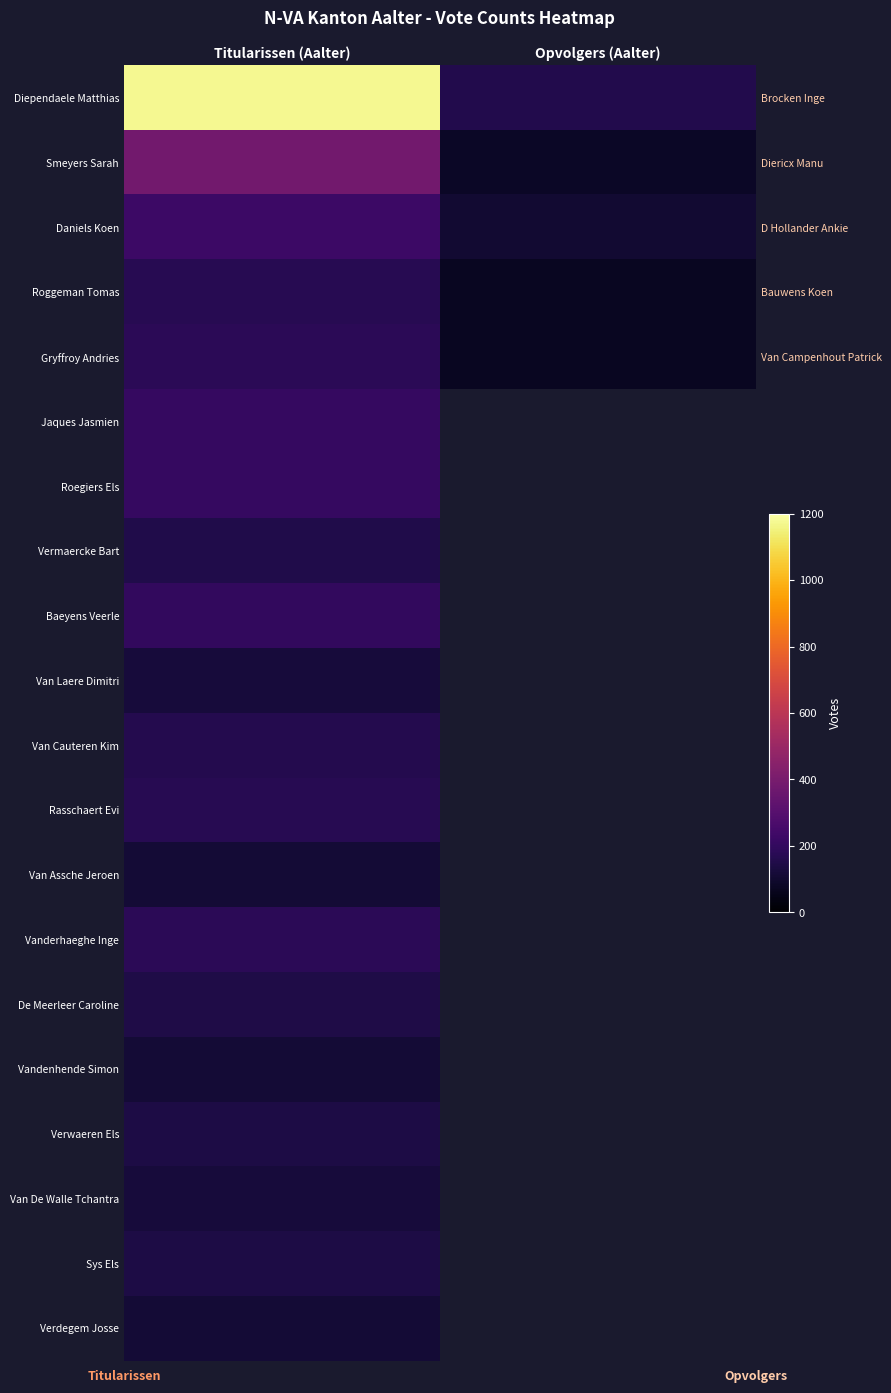

What is the smallest value displayed?

72.0